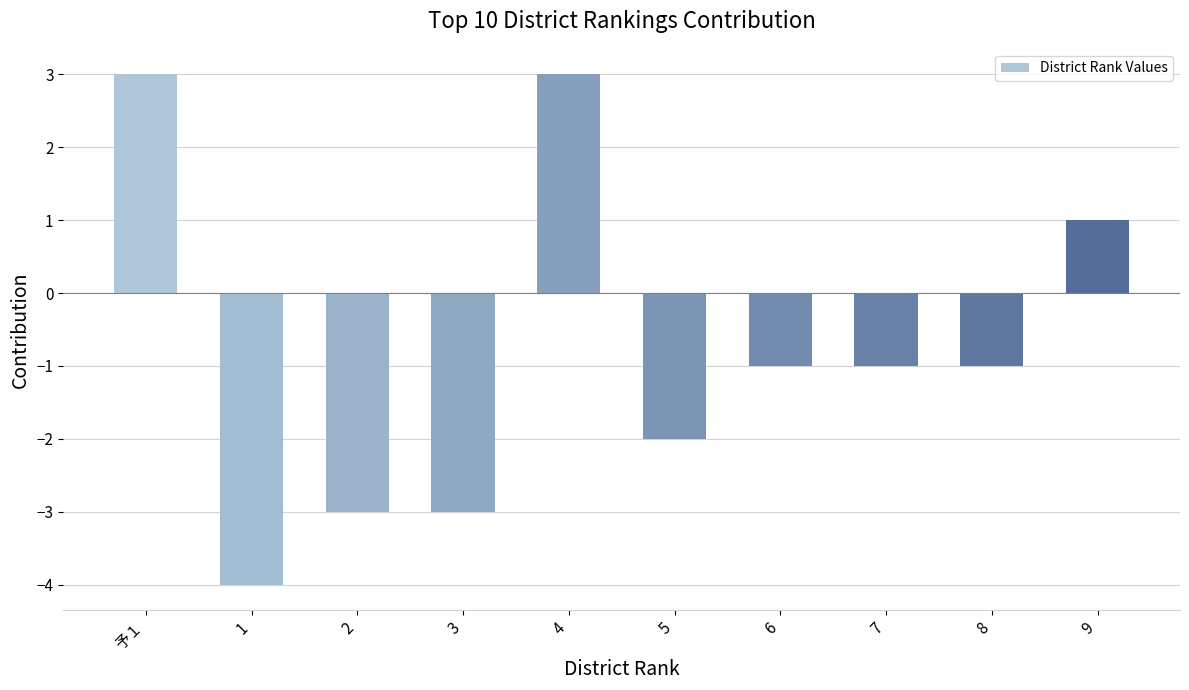

What is the difference between the second highest and minimum values?

7